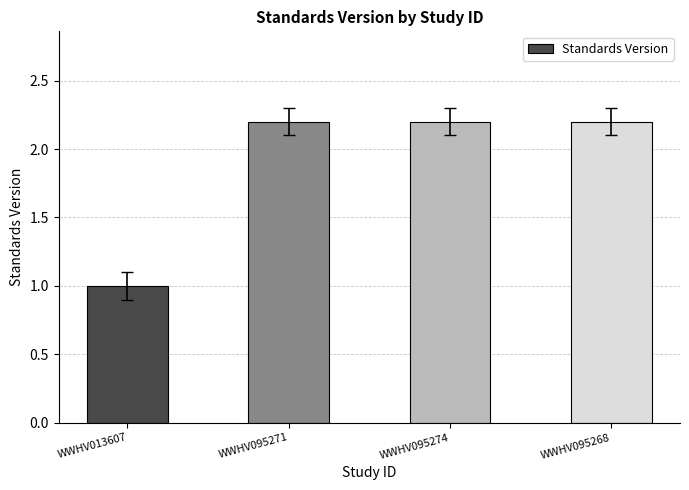

What is the average value?

1.9